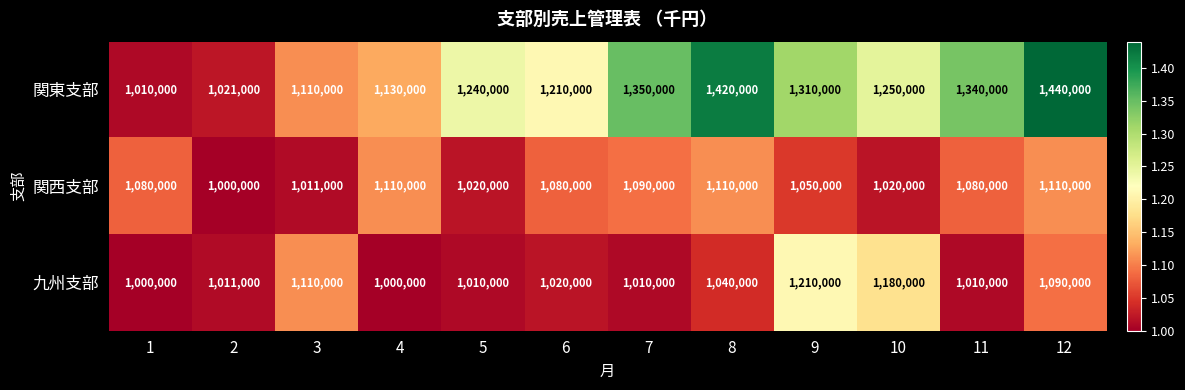

Which series has the largest total across all categories?

関東支部